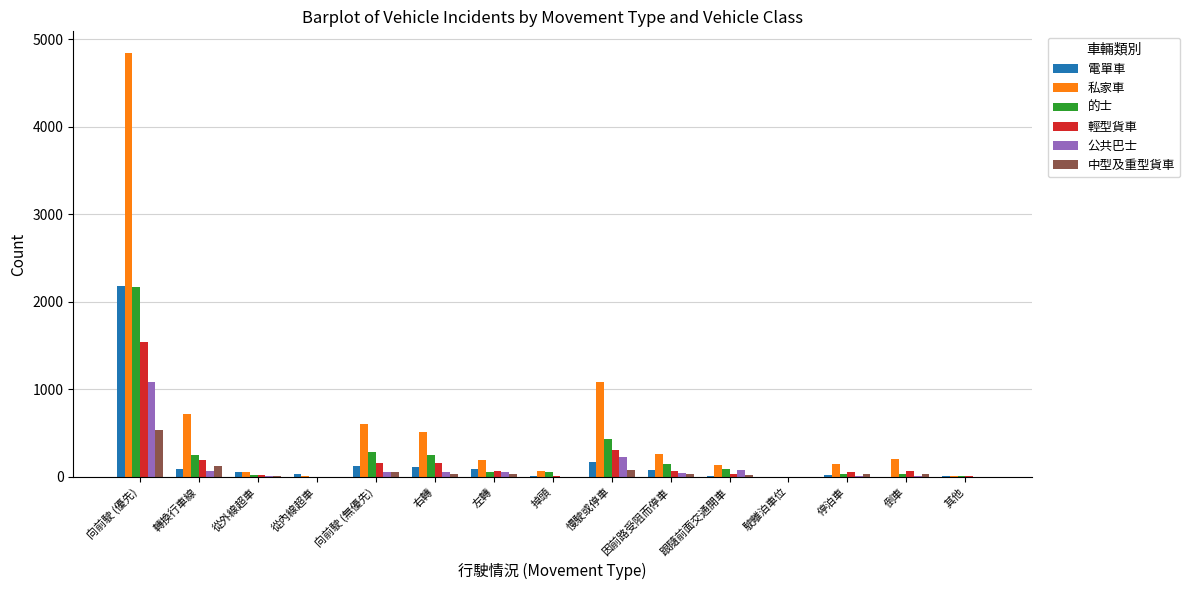

What is the sum of all 公共巴士 values?

1715